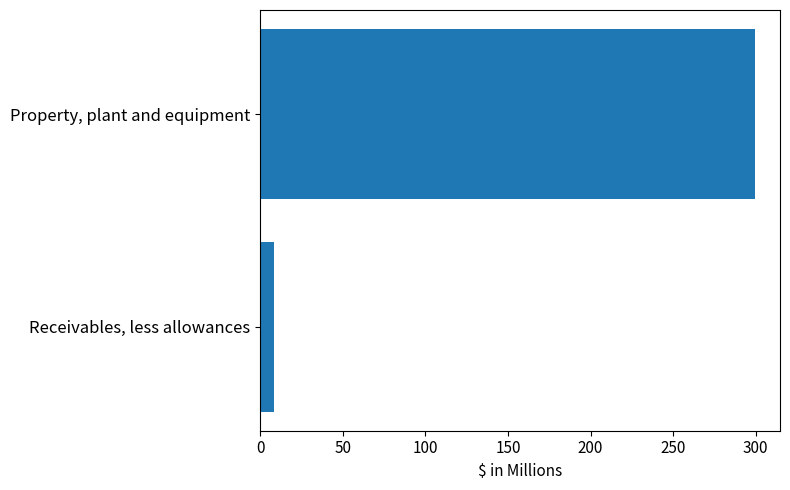

What is the greatest value displayed?

299.7